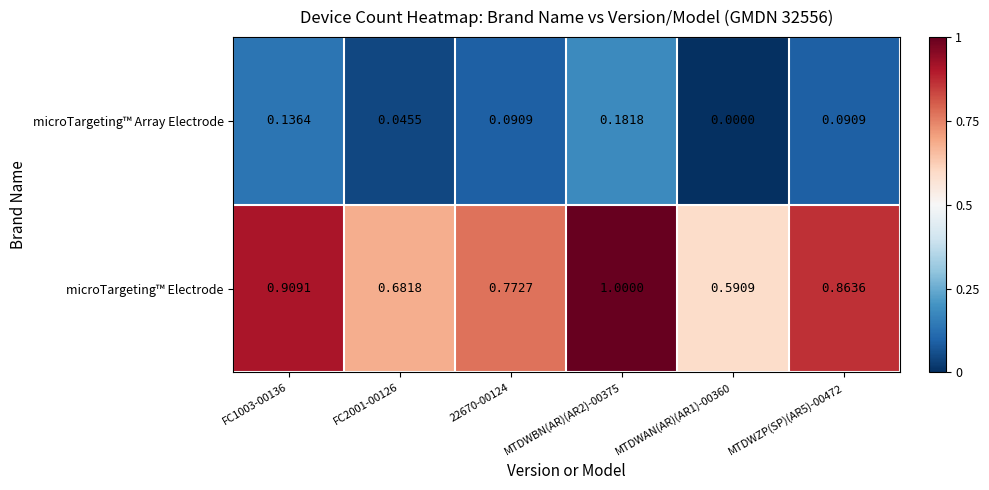

Which series changed the most between FC1003-00136 and MTDWAN(AR)(AR1)-00360?

microTargeting™ Electrode